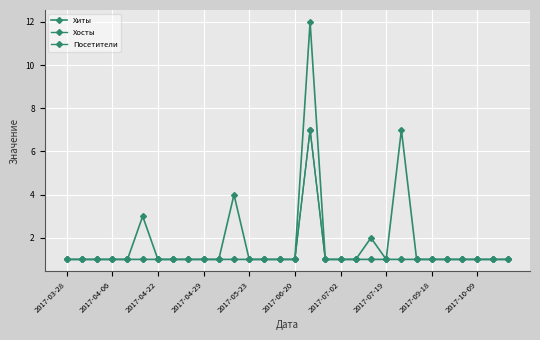

Is this an area chart (filled region under the line)?

No